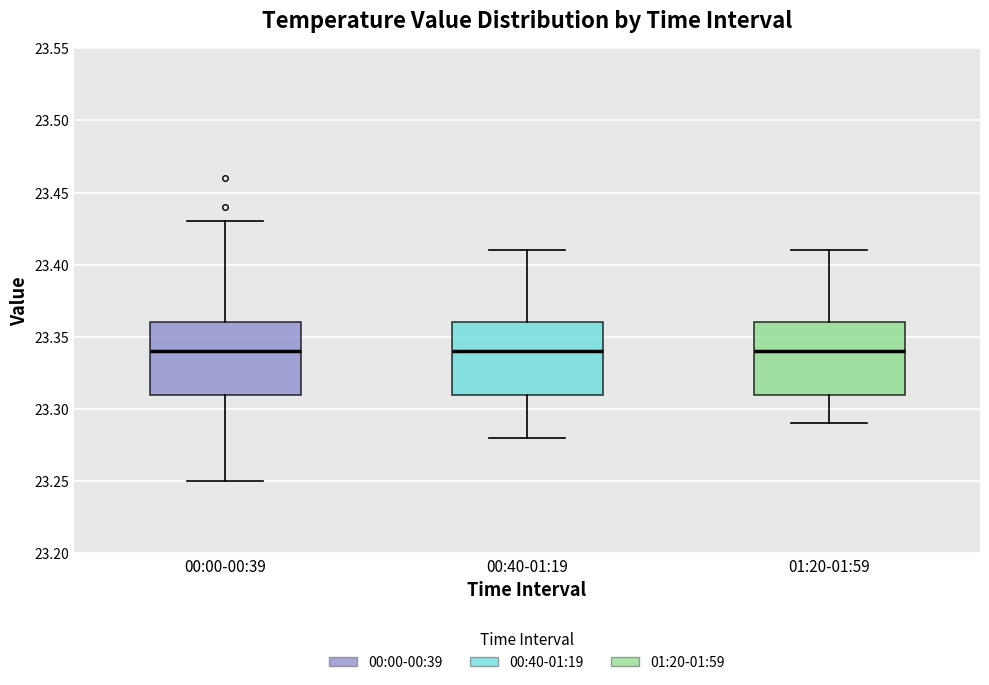

Where does the lower whisker of the box for 00:40-01:19 end on the y-axis? The values are not printed on the chart, so give them approximately, as read against the axis.

23.28